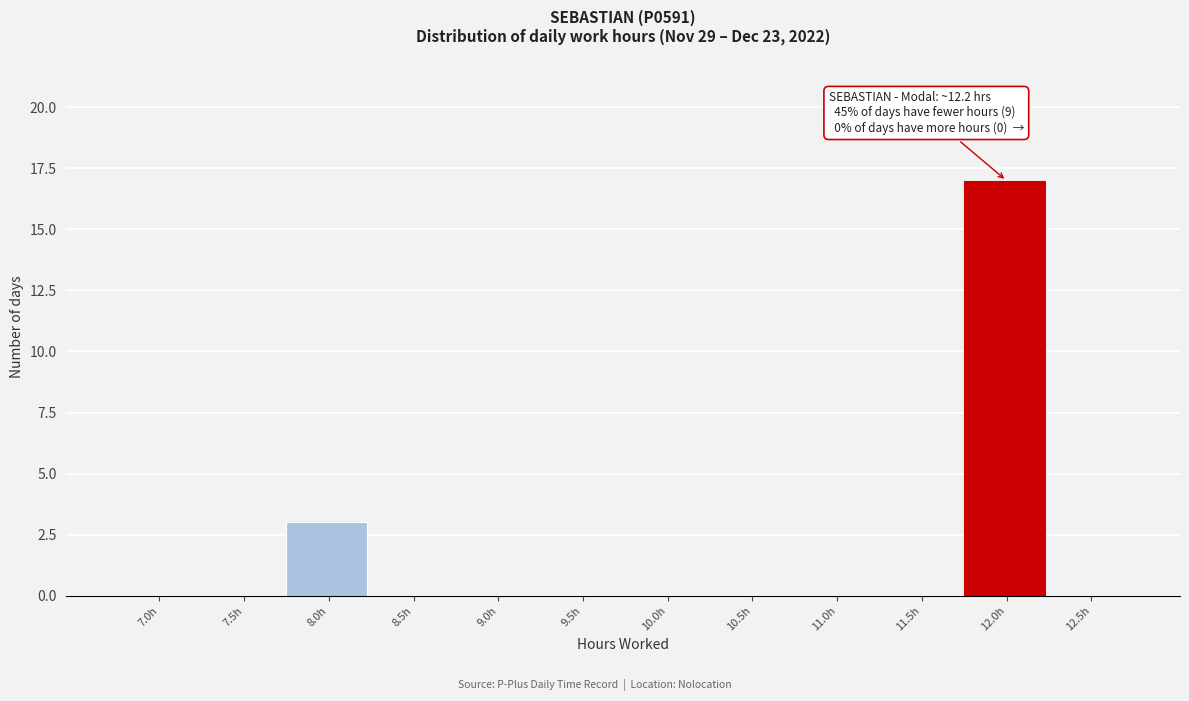

Reading left to right, what are all the values shown in this chart?

7.0h=0	7.5h=0	8.0h=3	8.5h=0	9.0h=0	9.5h=0	10.0h=0	10.5h=0	11.0h=0	11.5h=0	12.0h=17	12.5h=0